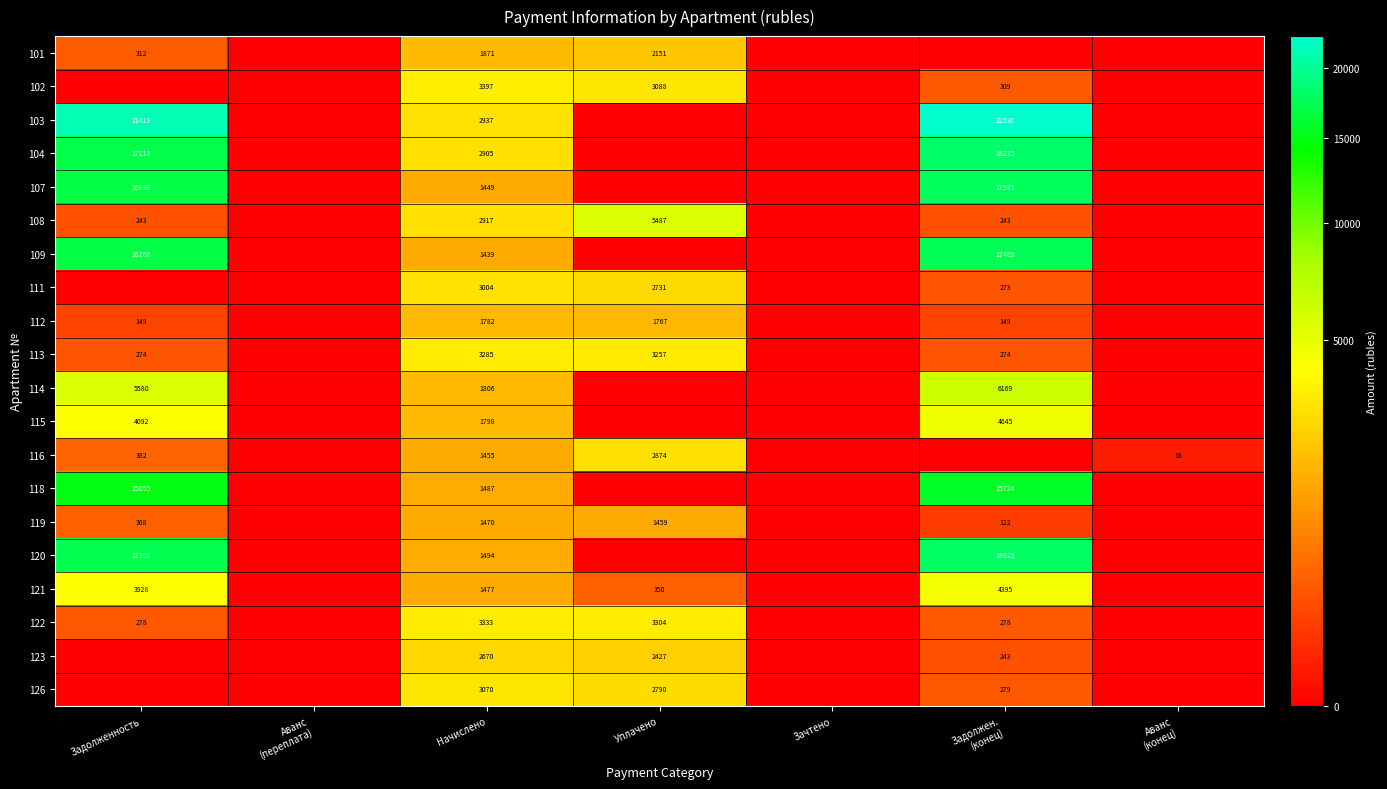

The value of 101 at Уплачено is 2151. True or false?

True